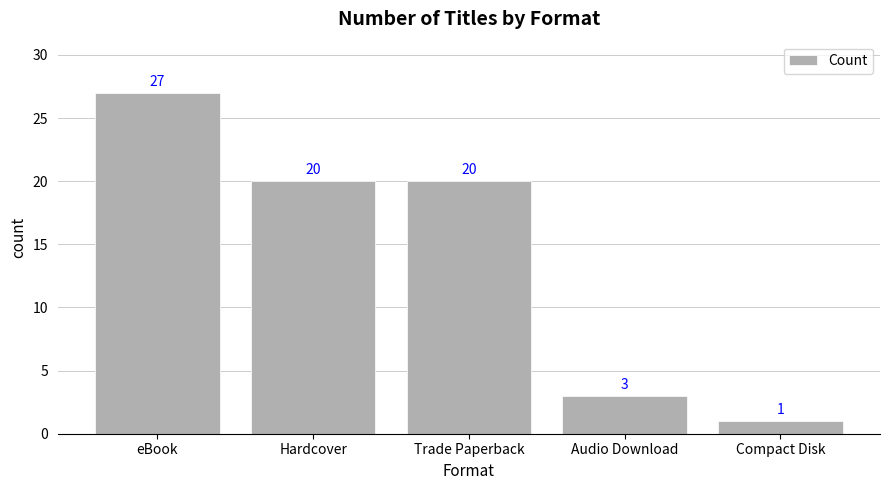

What is the label of the 5th bar from the right?

eBook